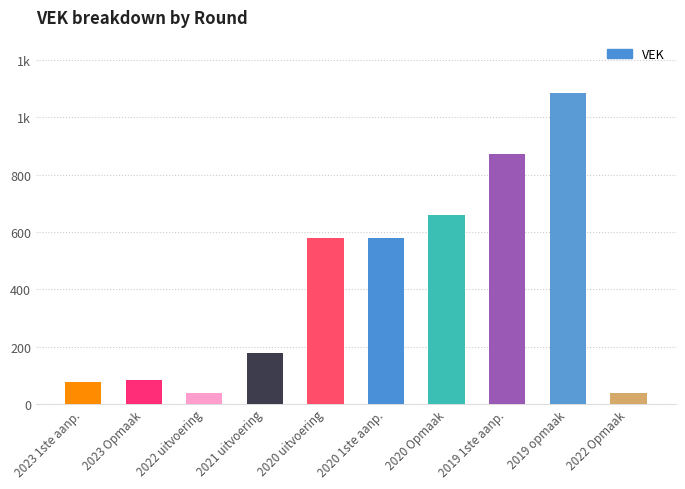

At which label is the value closest to 561?

2020 uitvoering